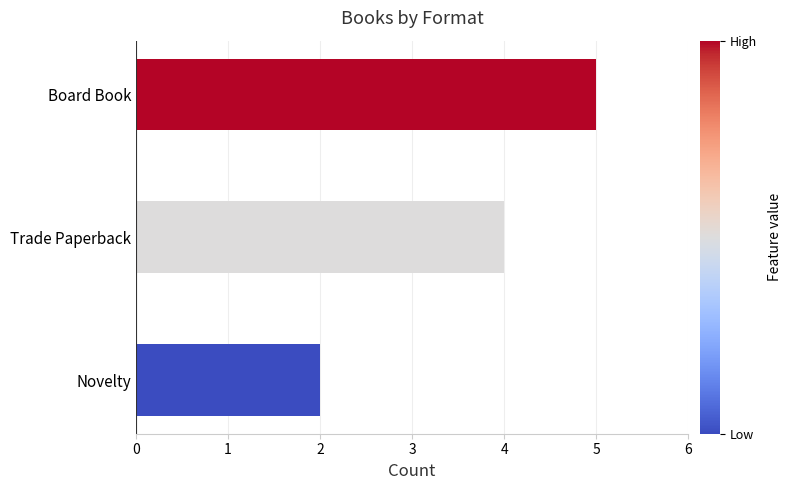

What is the difference between the second highest and minimum values?

2